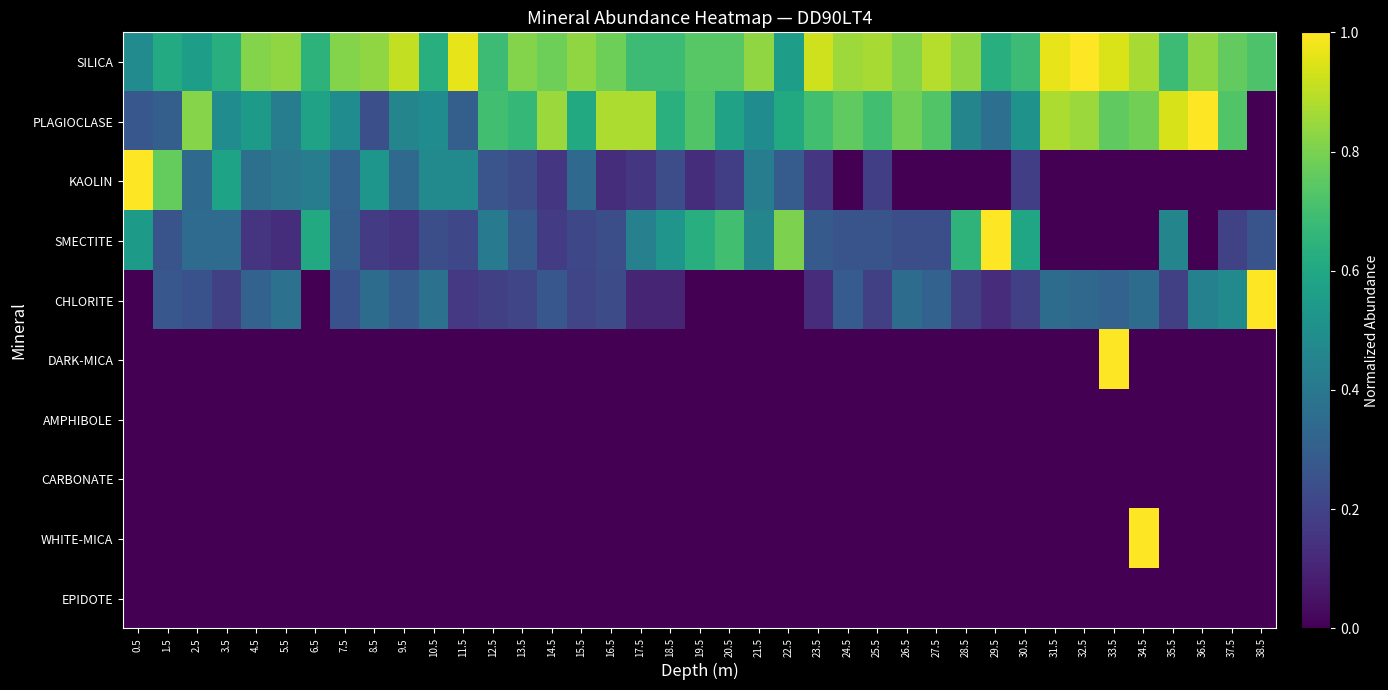

What is the maximum value shown in the chart?

1.0